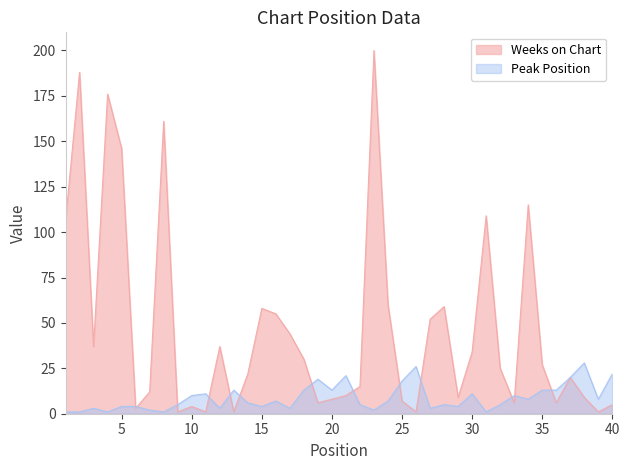

How many interior local peaks does the Weeks on Chart series have?

11